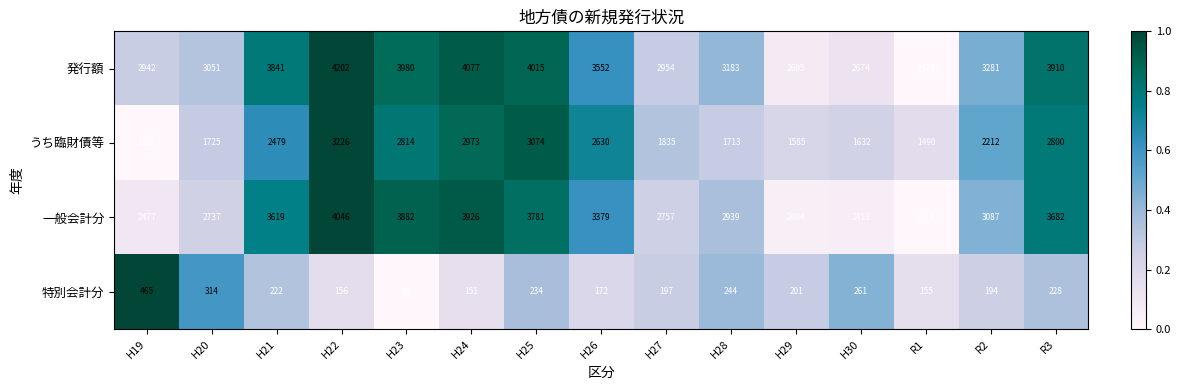

At how many categories does at least one series exceed 413?

15